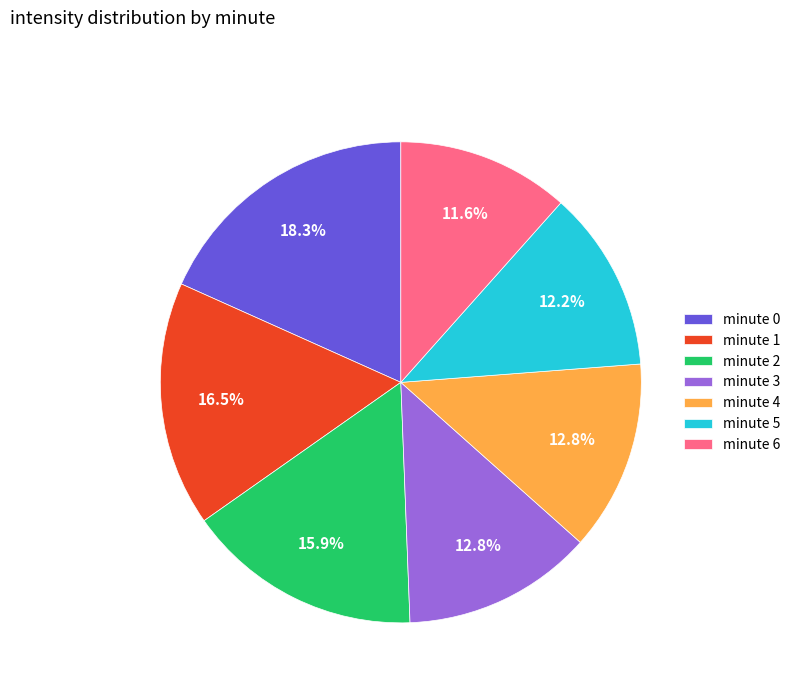

Count the number of slices in the pie.

7